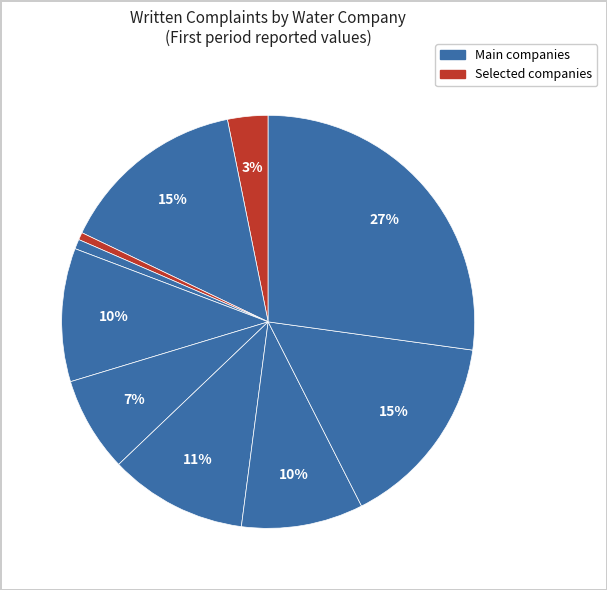

How many slices are in this pie chart?

10